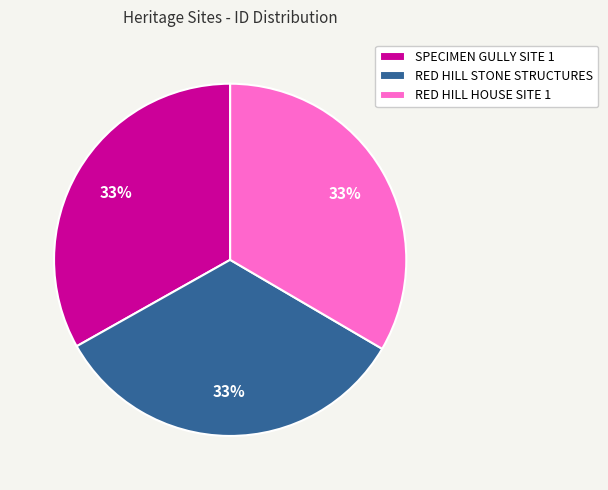

Is it true that RED HILL HOUSE SITE 1 is 33% of the pie?

True